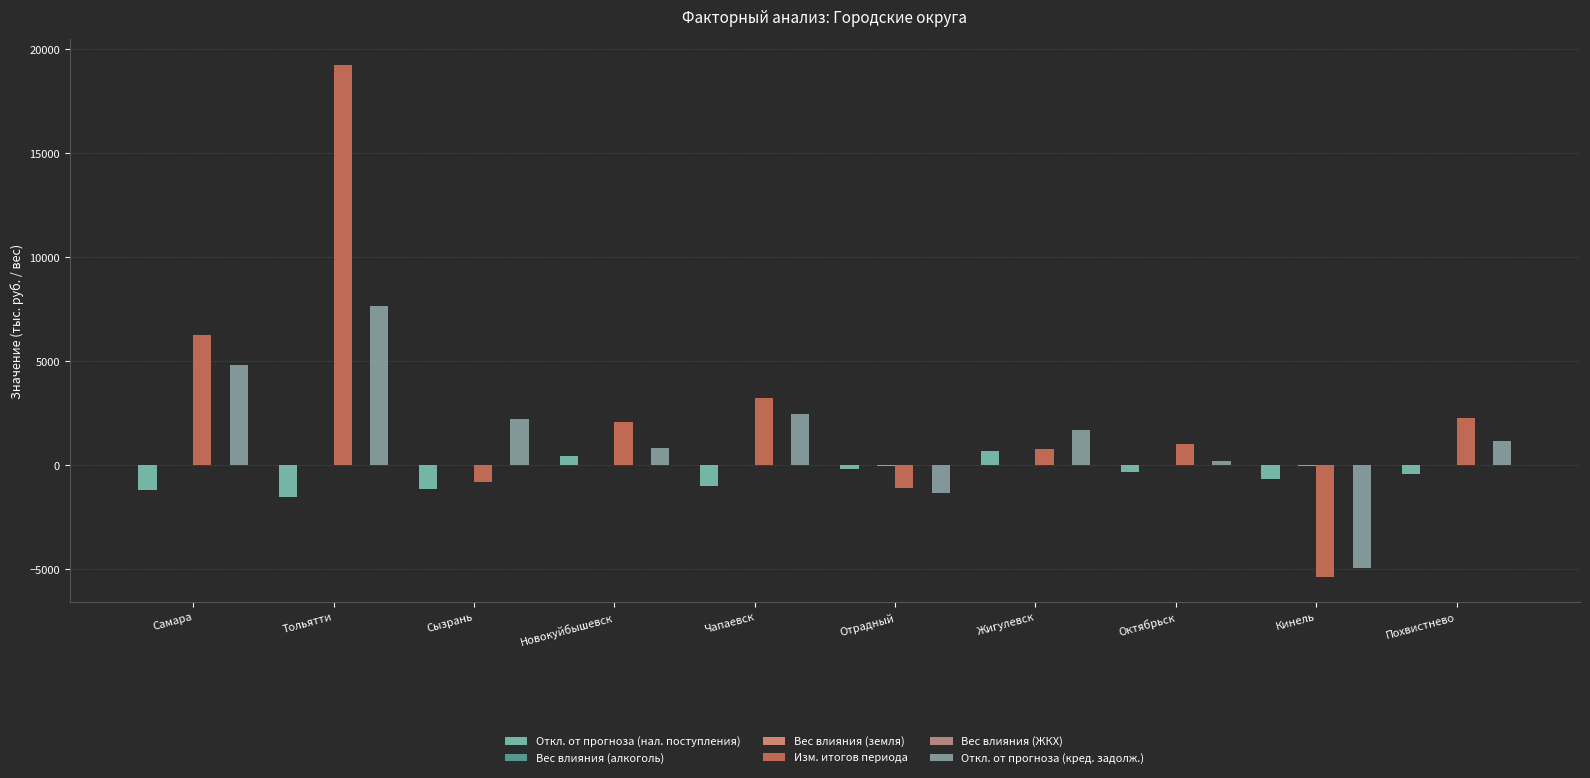

What is the lowest value of the Откл. от прогноза (кред. задолж.) series?

-4937.7